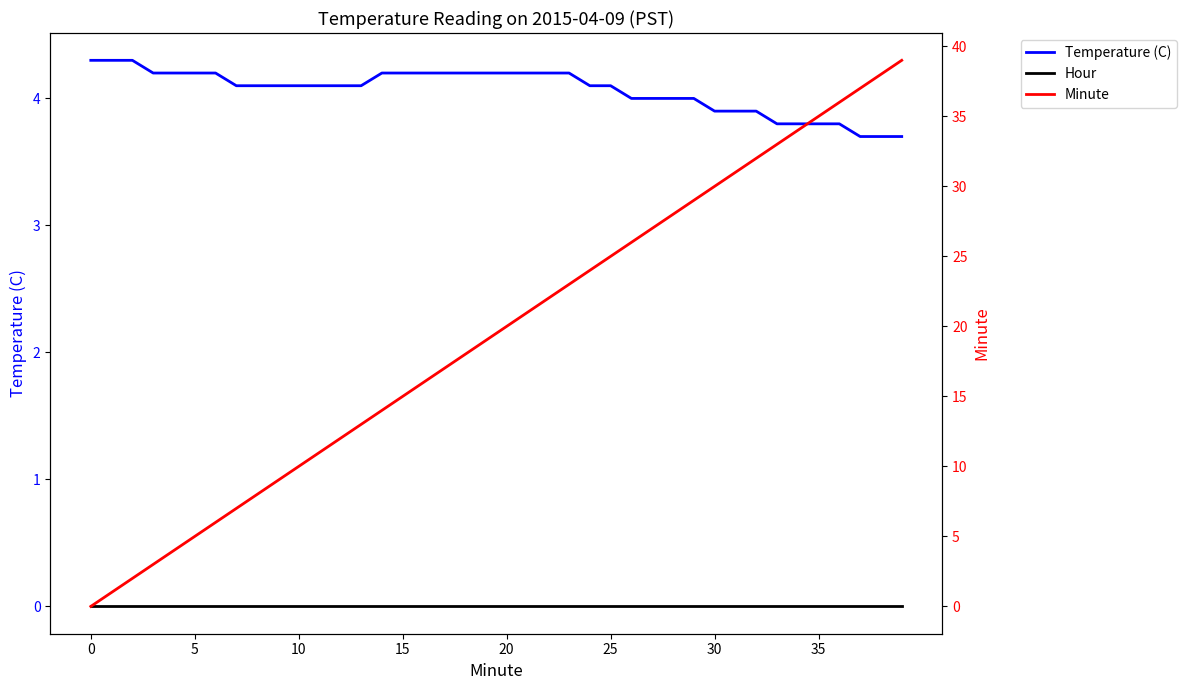

True or false: Temperature (C) and Hour cross at least once.

False